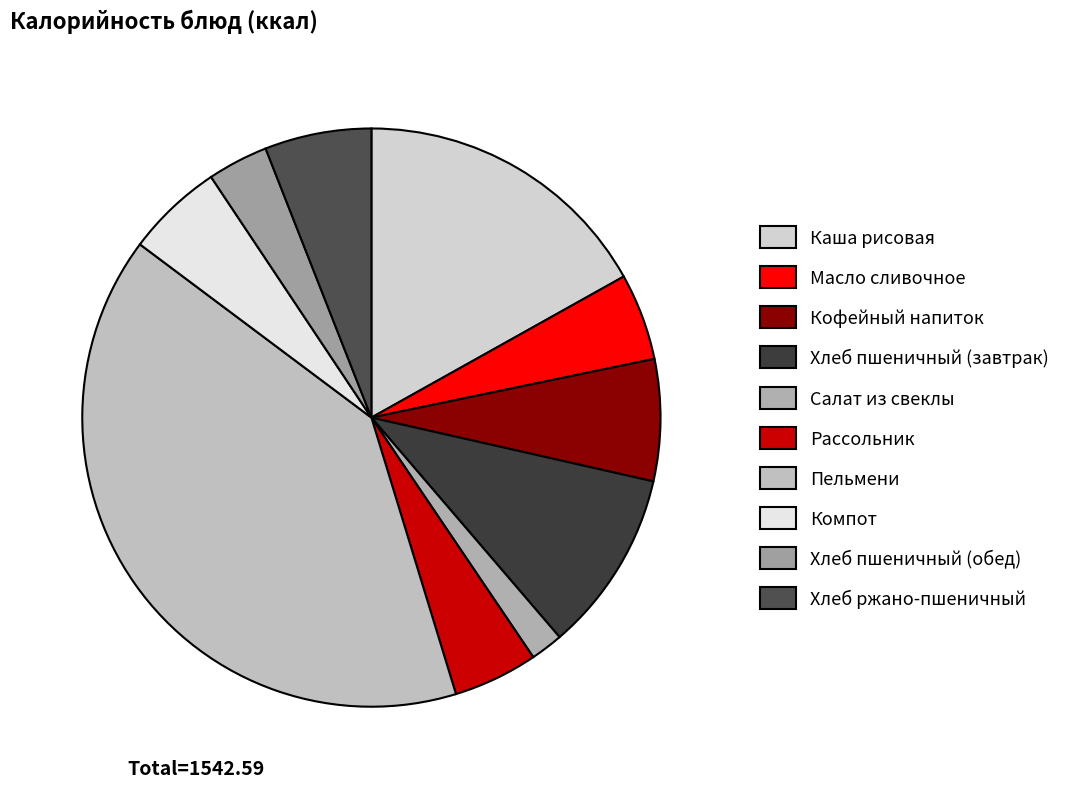

Combined, do Масло сливочное and Салат из свеклы account for over 50%?

No